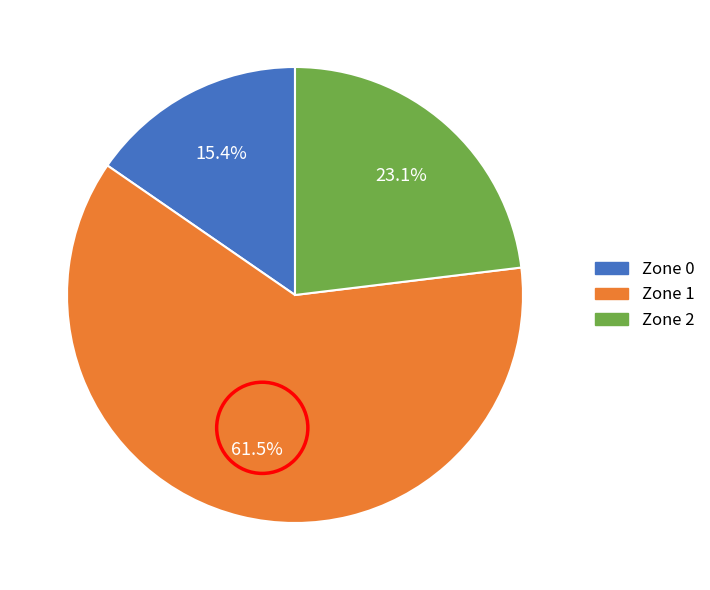

To the nearest percent, what is the difference between the Zone 1 and Zone 0 slice percentages?

46%